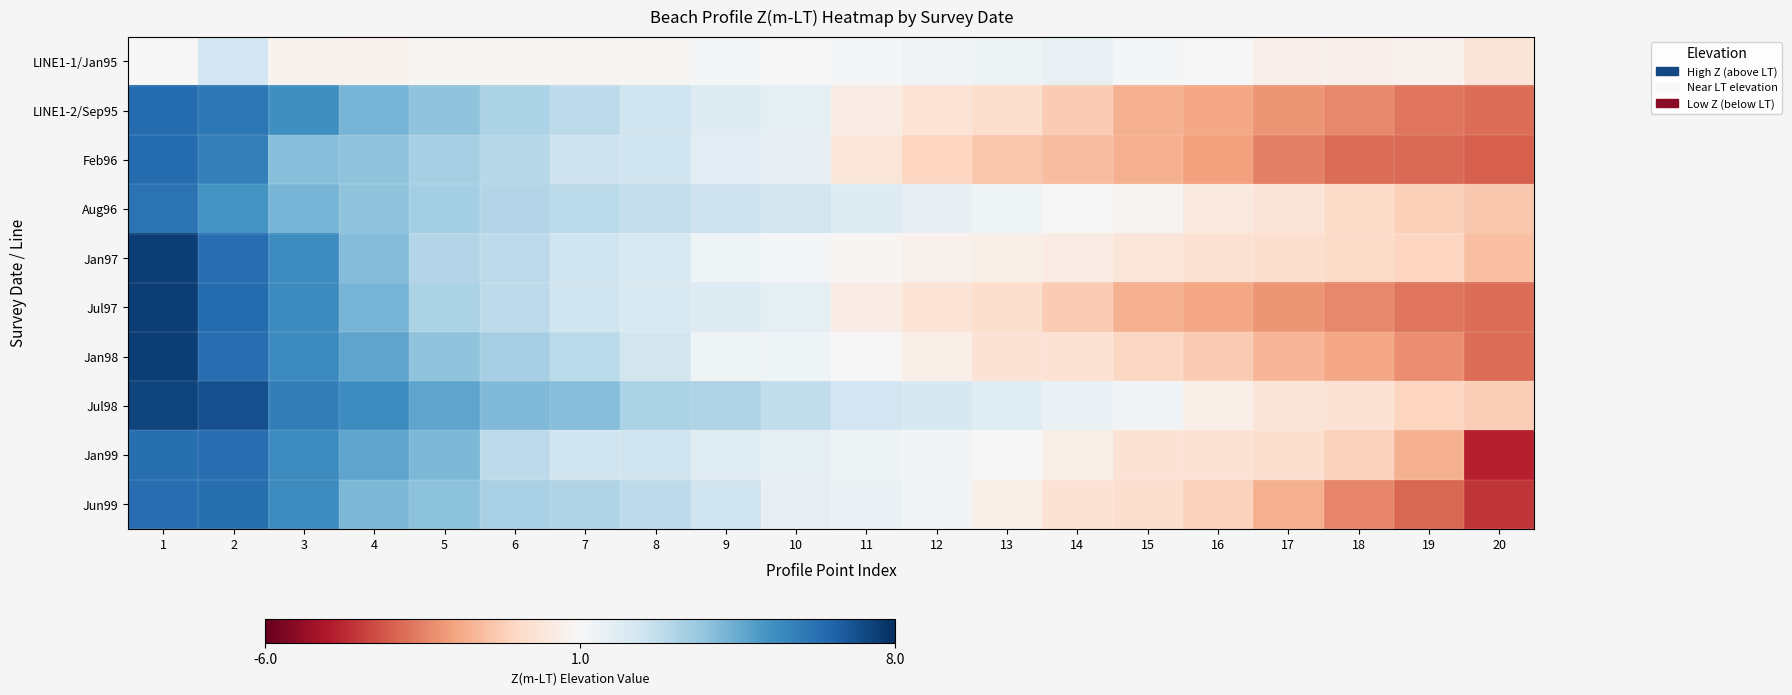

Which series has the largest total across all categories?

Jul98